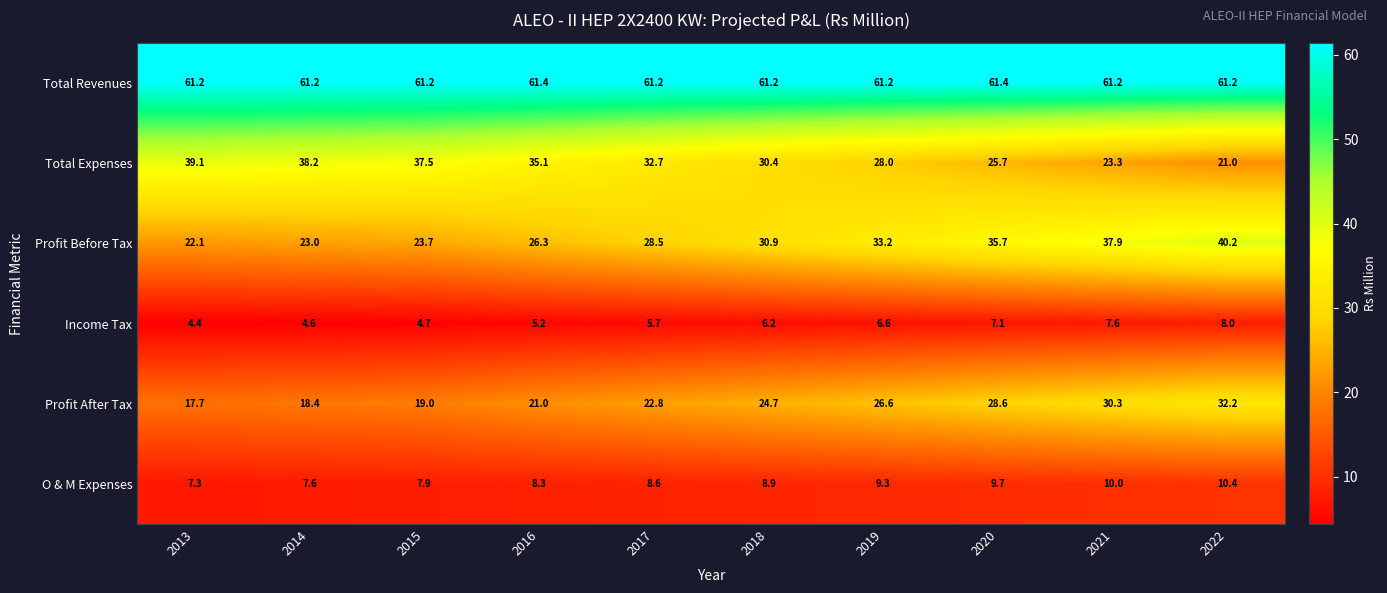

Which series changed the most between 2016 and 2019?

Total Expenses